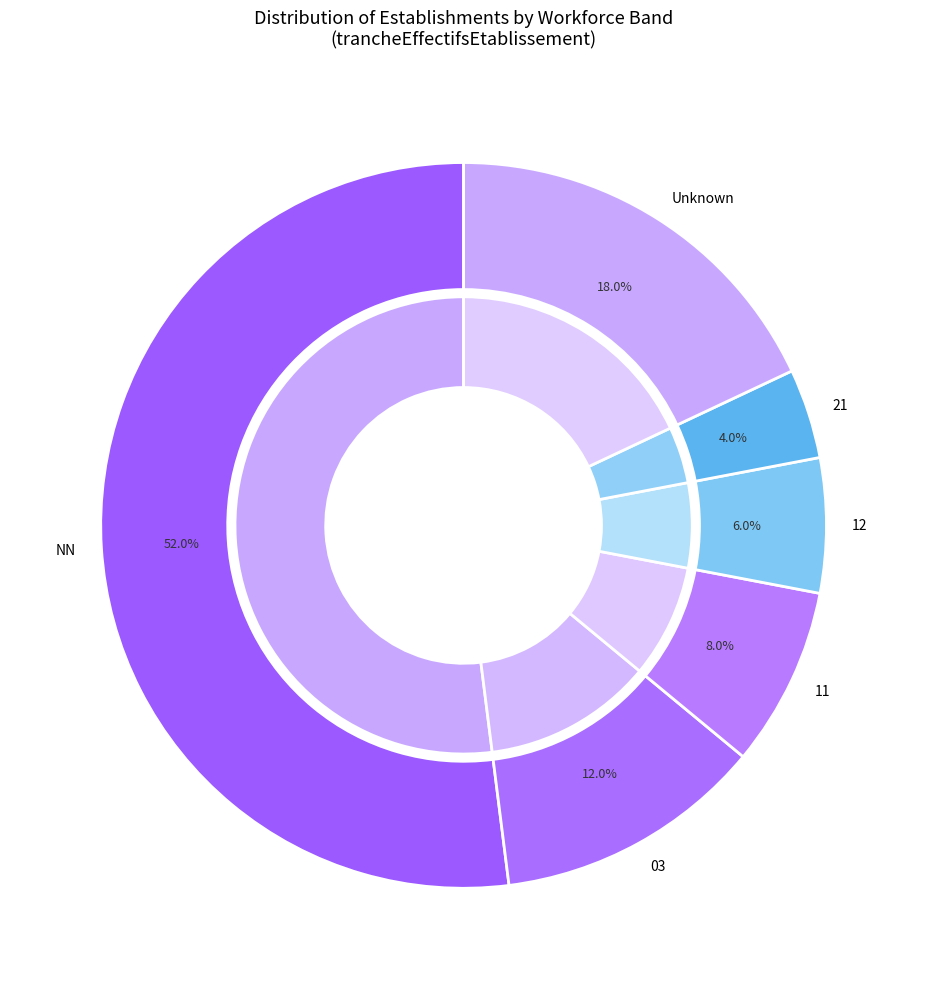

Which category has the smallest portion of the pie?

21